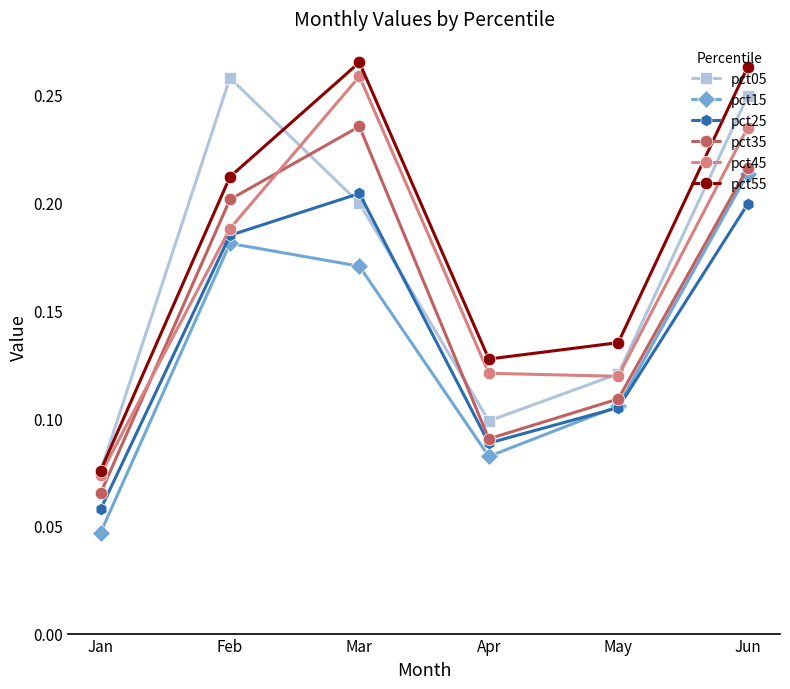

Does the chart have visible grid lines?

No